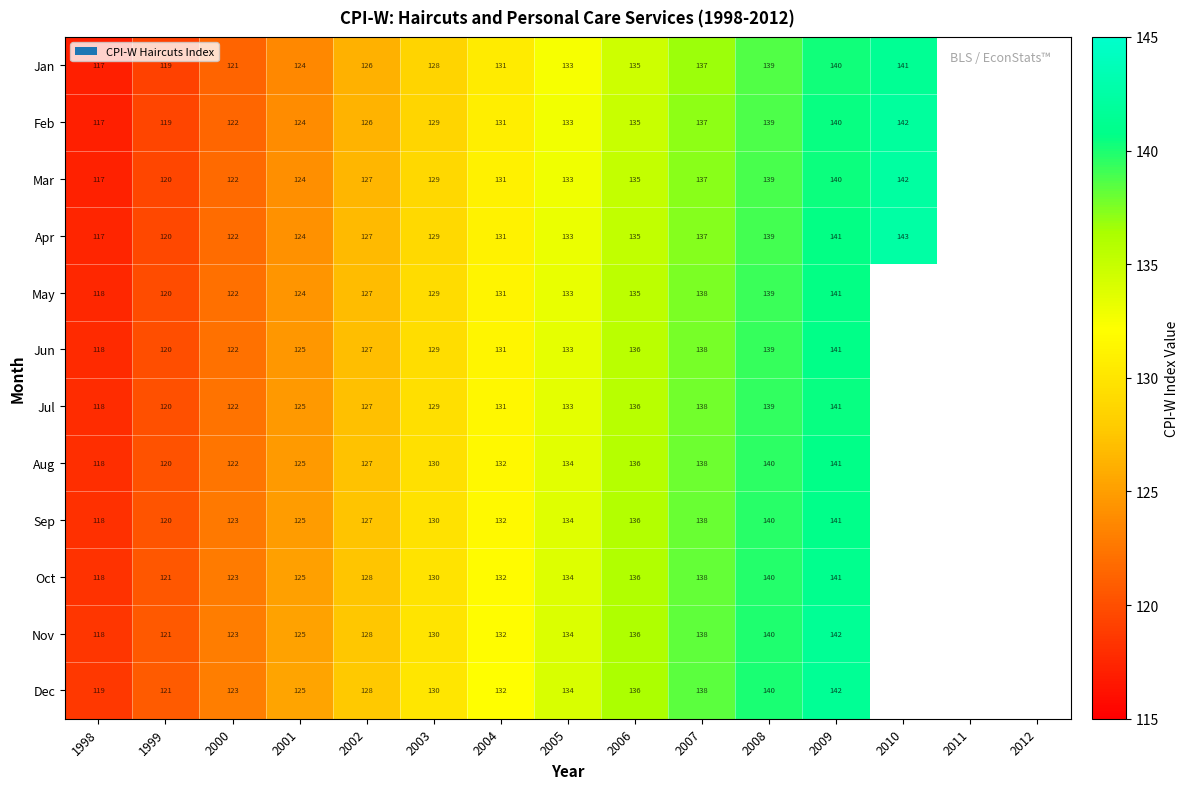

The value of Mar at 1998 is 117. True or false?

True